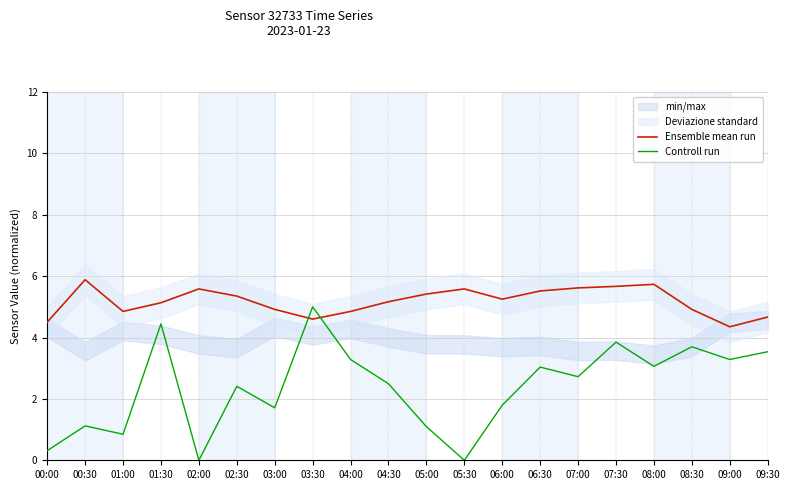

At which label is Controll run closest to 2?

06:00